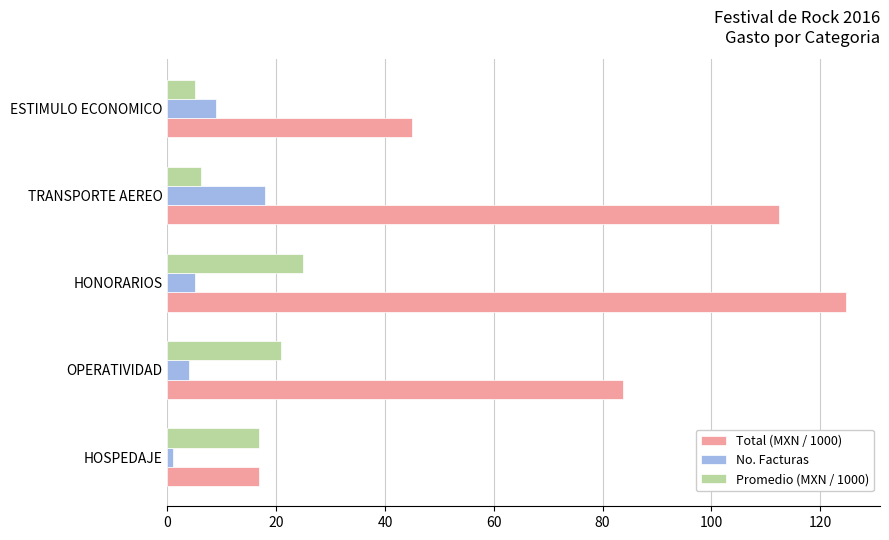

Is it true that No. Facturas equals 28.3 at TRANSPORTE AEREO?

False